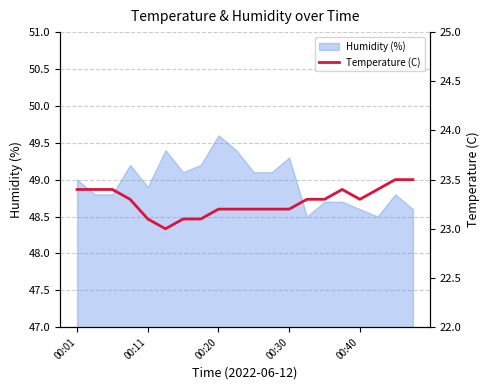

The chart shows a value of 23.2 at 10. True or false?

True